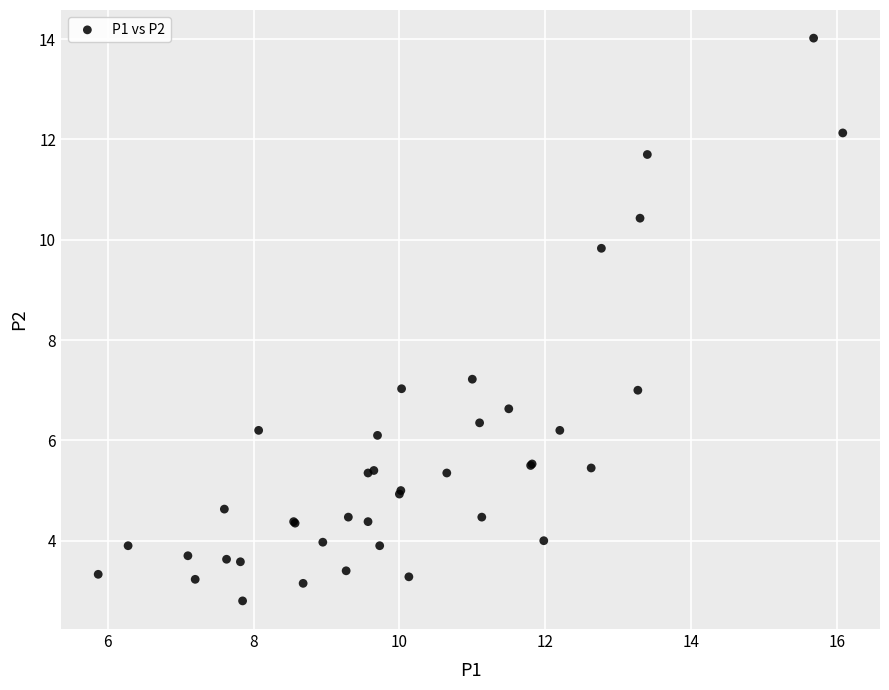

What Y value in the scatter plot is closest to 8?

7.2